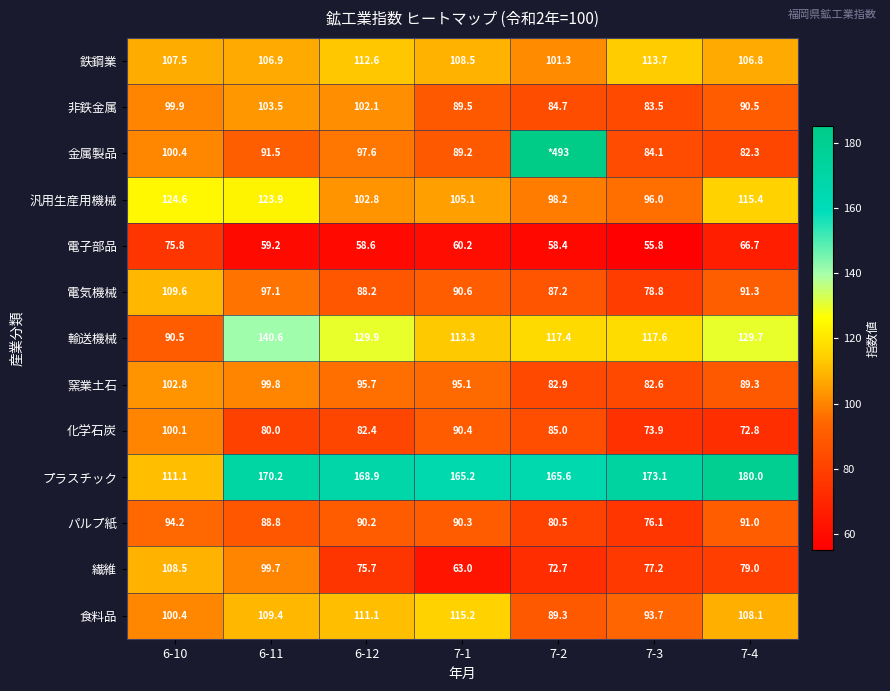

Where does the 繊維 series first go above 77?

6-10